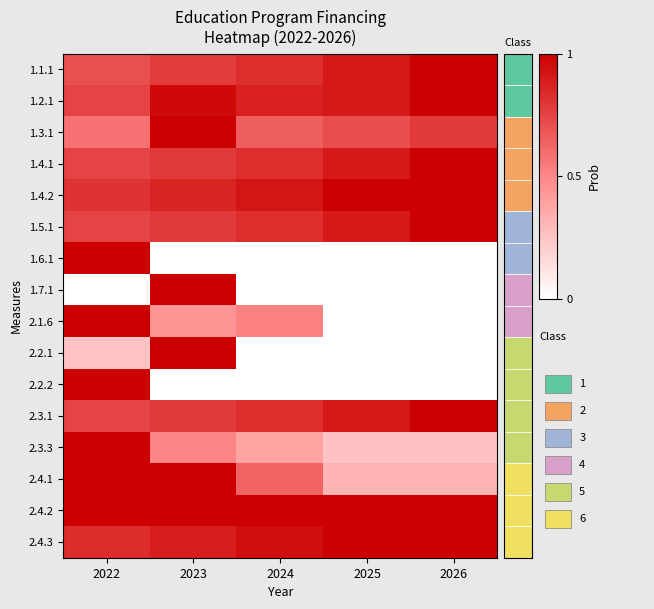

Rank the series at 2022 from highest to lowest value.

1.6.1, 2.1.6, 2.2.2, 2.3.3, 2.4.1, 2.4.2, 2.4.3, 1.4.2, 1.4.1, 1.2.1, 2.3.1, 1.5.1, 1.1.1, 1.3.1, 2.2.1, 1.7.1